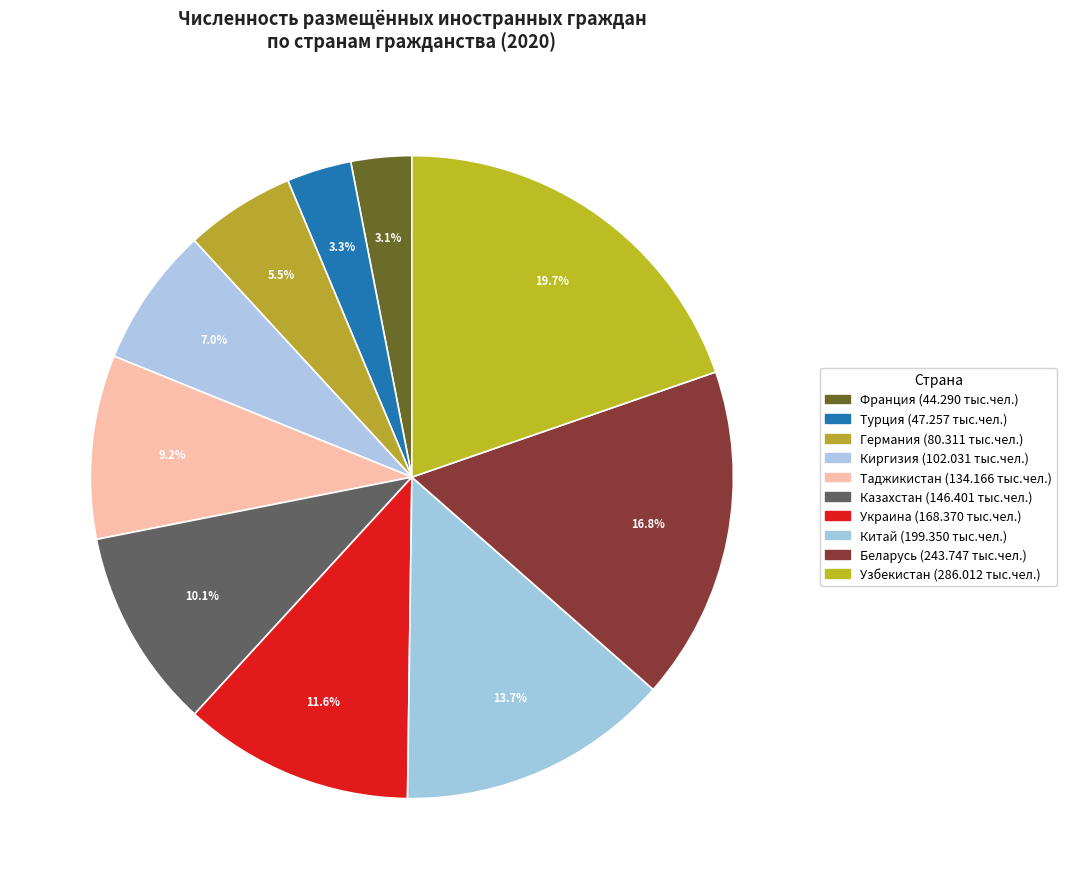

What percentage is the Киргизия slice, to the nearest percent?

7%